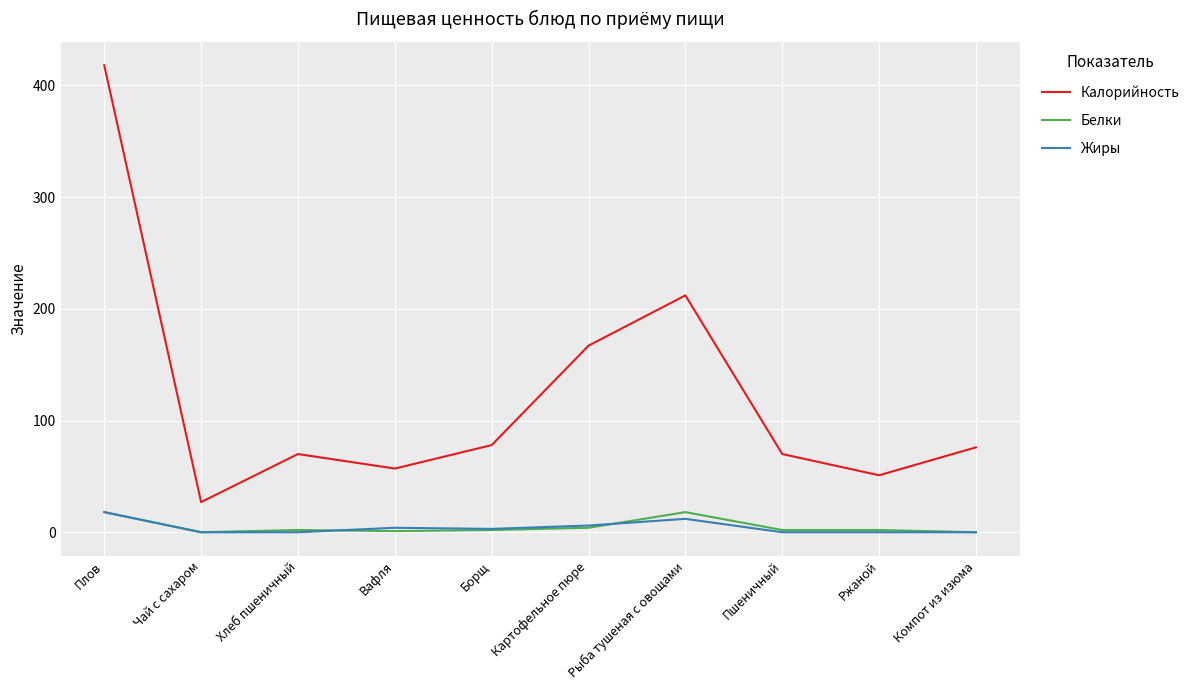

What are all the series names shown in the legend?

Калорийность, Белки, Жиры